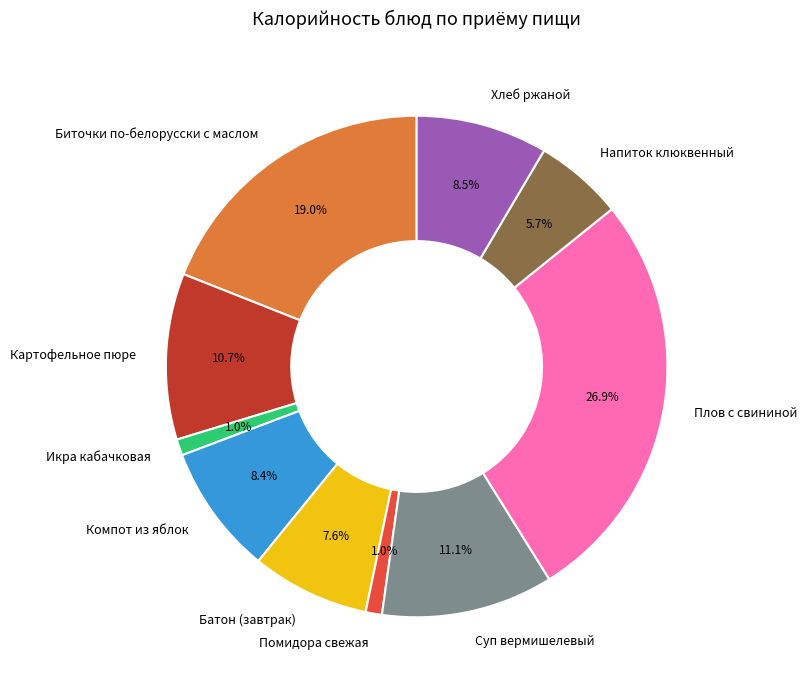

Combined, do Батон (завтрак) and Компот из яблок account for over 50%?

No